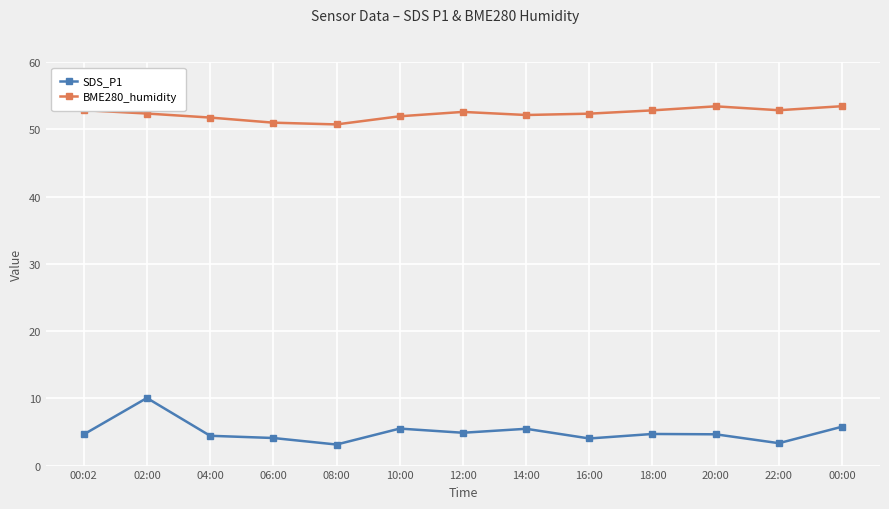

What value does the BME280_humidity series have at 06:00?

51.0